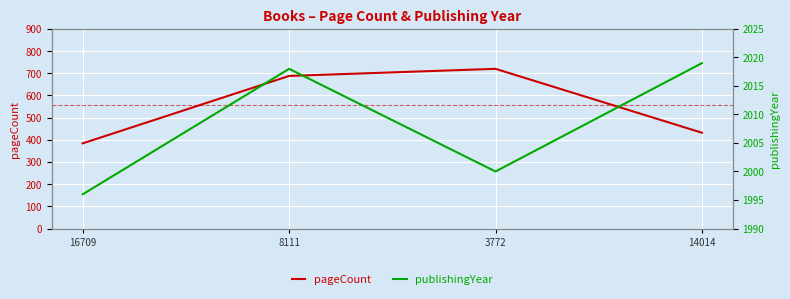

What is the difference between the maximum and minimum values in the pageCount series?

336